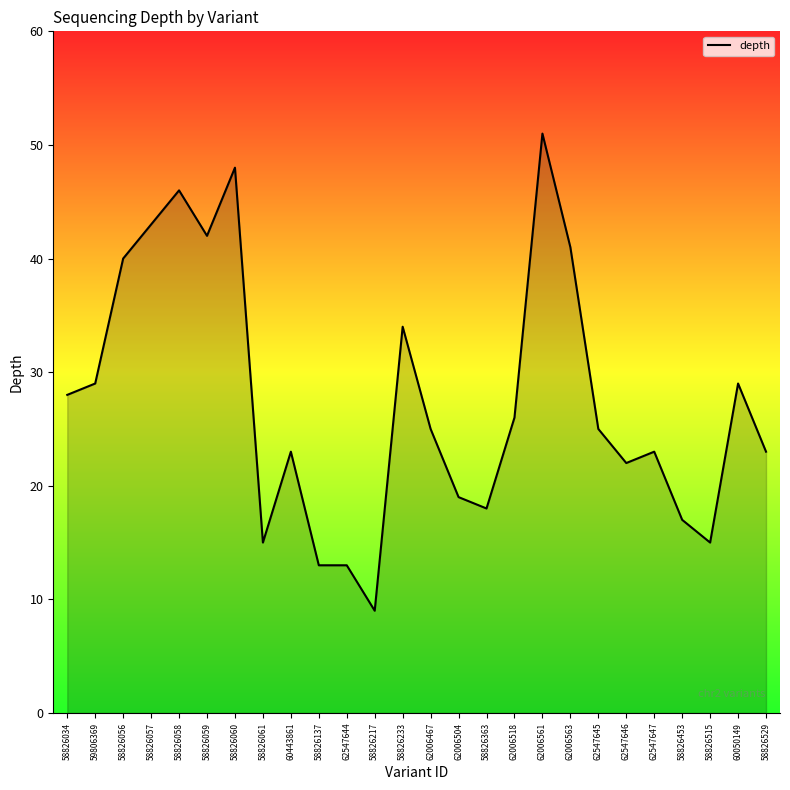

What is the smallest value displayed?

9